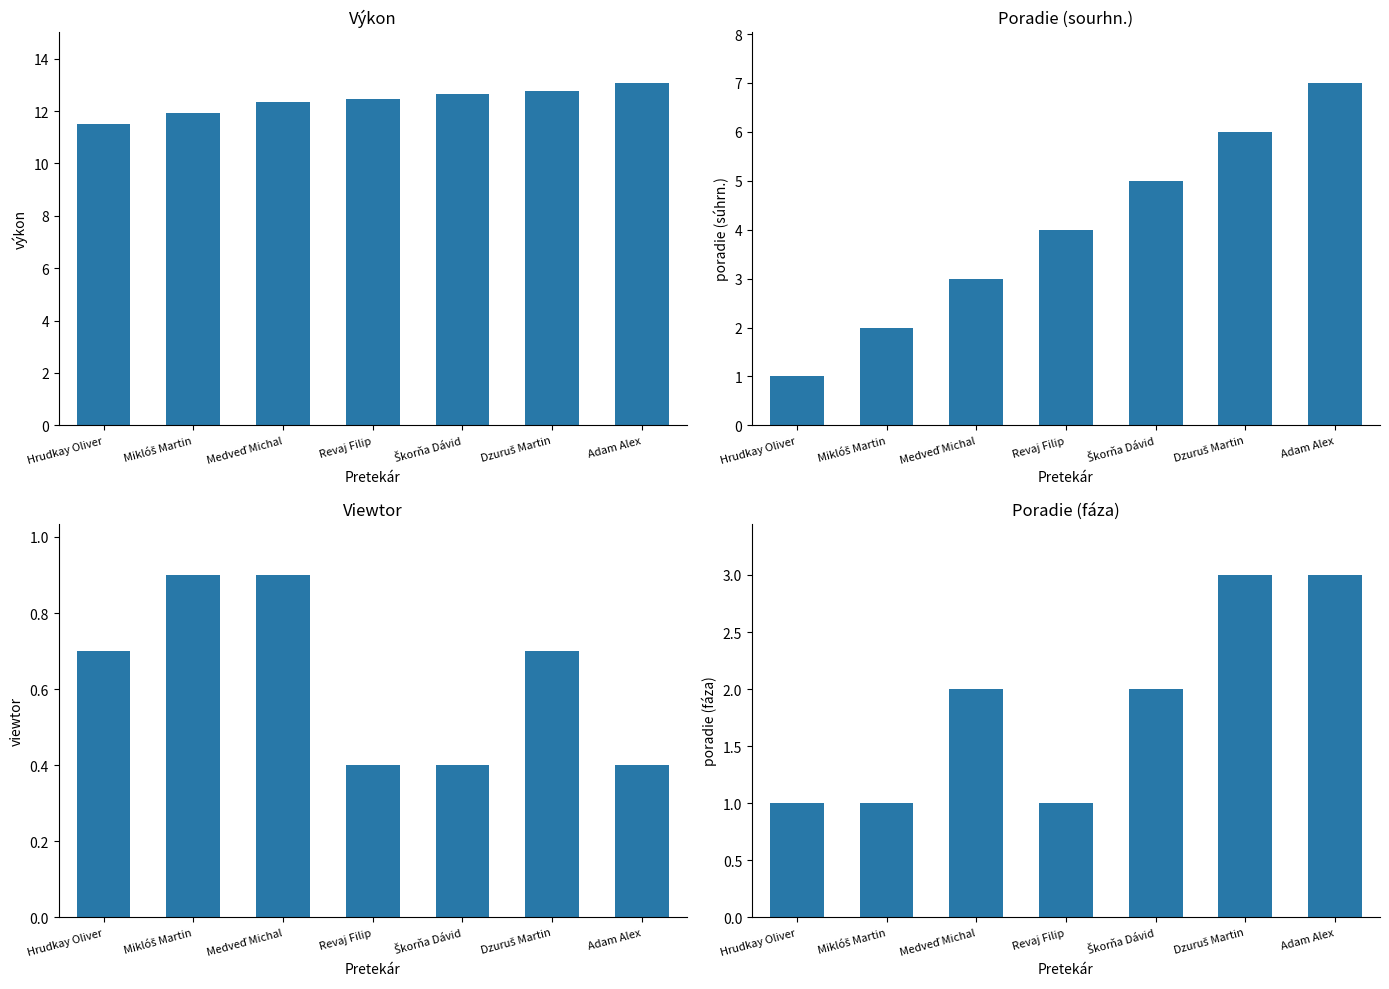

What position from the right is Medveď Michal?

5